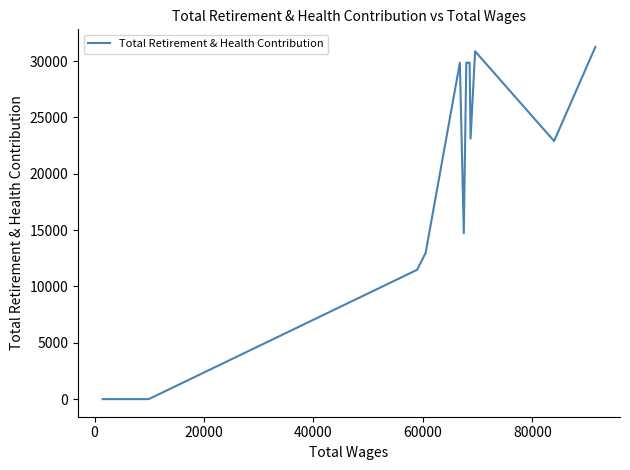

What is the average value?

16673